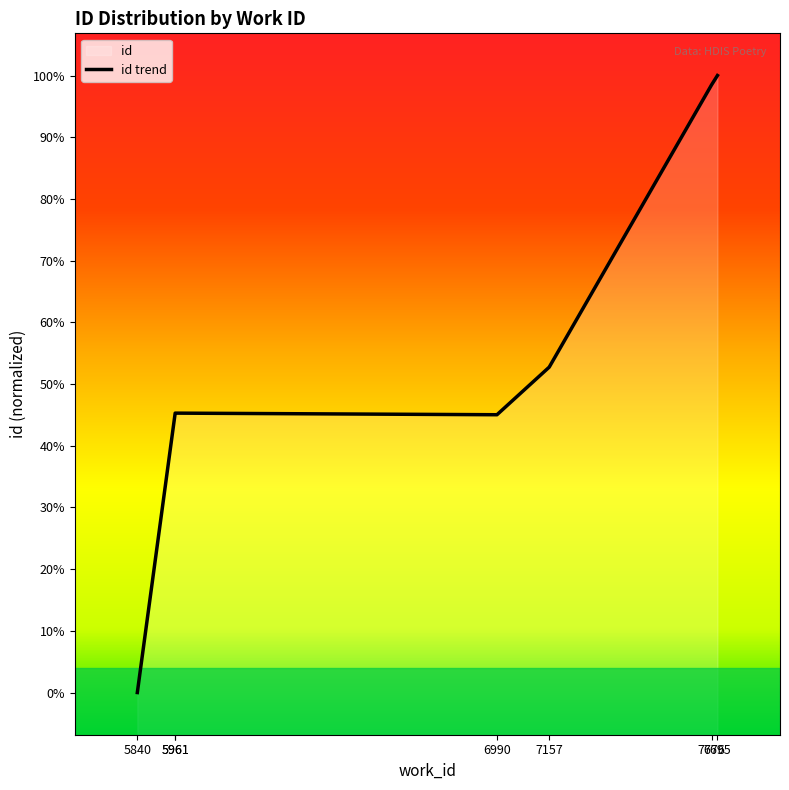

Rank the categories by value from lowest to highest.

5840, 6990, 5961, 5961, 7157, 7676, 7695